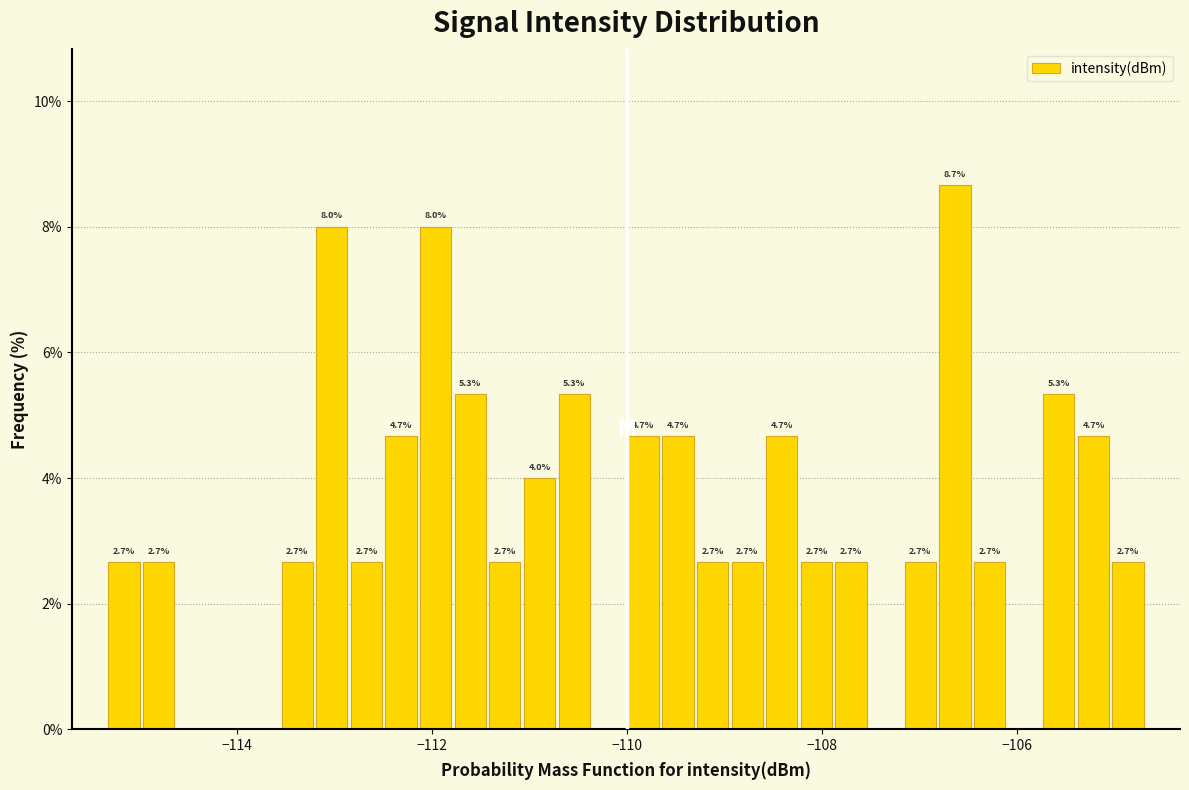

Around what value on the x-axis is the tallest bar? Give the approximate position of its centre, as read against the axis.

-106.6